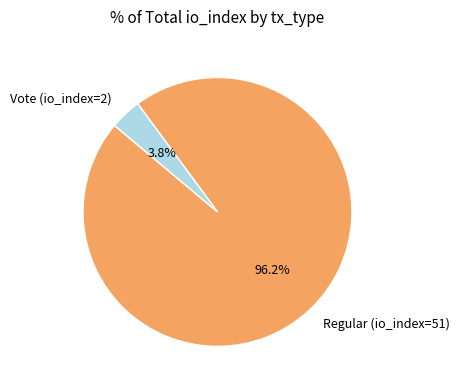

How many slices are in this pie chart?

2